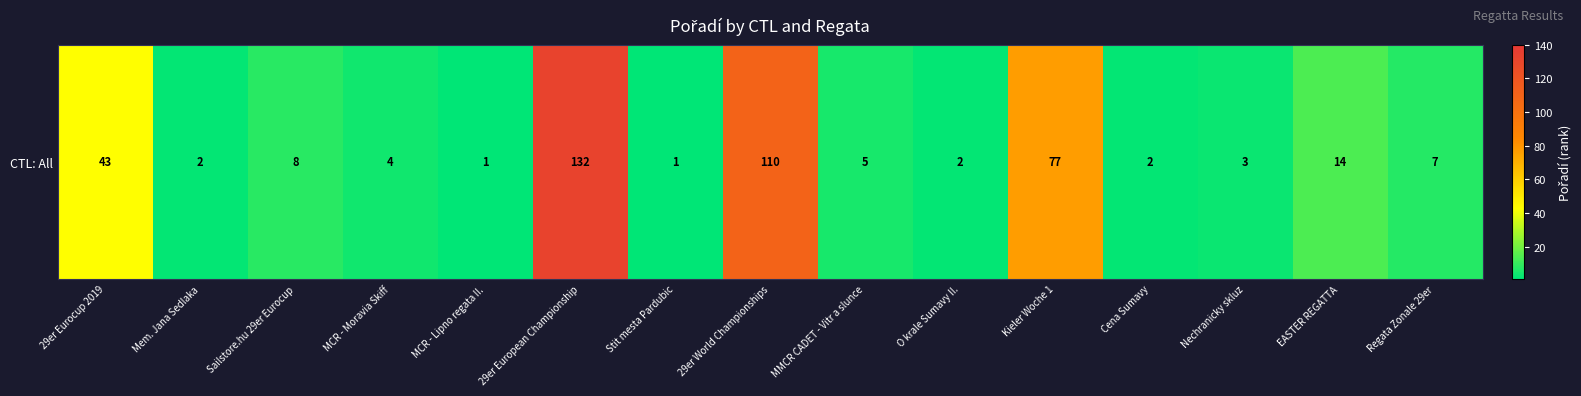

List the labels in order of value, largest first.

29er European Championship, 29er World Championships, Kieler Woche 1, 29er Eurocup 2019, EASTER REGATTA, Sailstore.hu 29er Eurocup, Regata Zonale 29er, MMCR CADET - Vitr a slunce, MCR - Moravia Skiff, Nechranicky skluz, Mem. Jana Sedlaka, O krale Sumavy II., Cena Sumavy, MCR - Lipno regata II., Stit mesta Pardubic